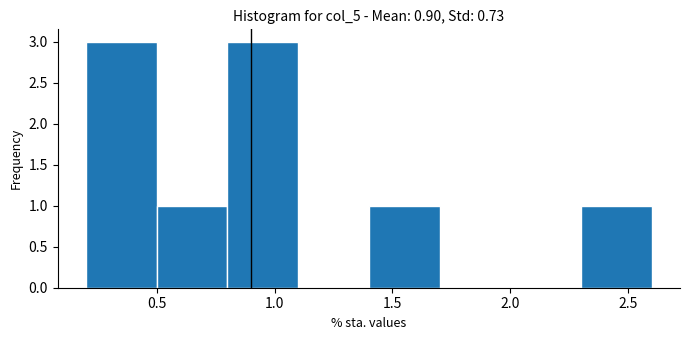

Reading left to right, list every bar in this chart as the range it spans on the x-axis followed by its height. The values are not printed on the chart, so give them approximately, as read against the axis.

0.2 to 0.5: 3
0.5 to 0.8: 1
0.8 to 1.1: 3
1.1 to 1.4: 0
1.4 to 1.7: 1
1.7 to 2.0: 0
2.0 to 2.3: 0
2.3 to 2.6: 1